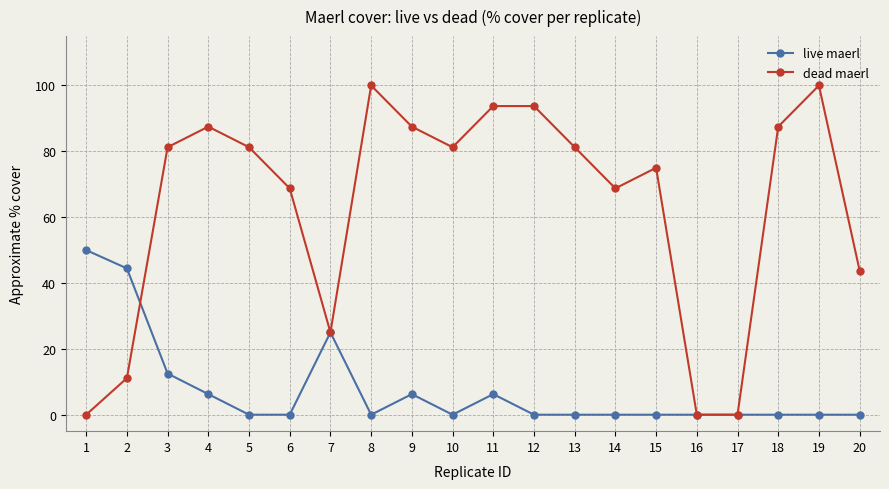

Where is the first local maximum for dead maerl?

4